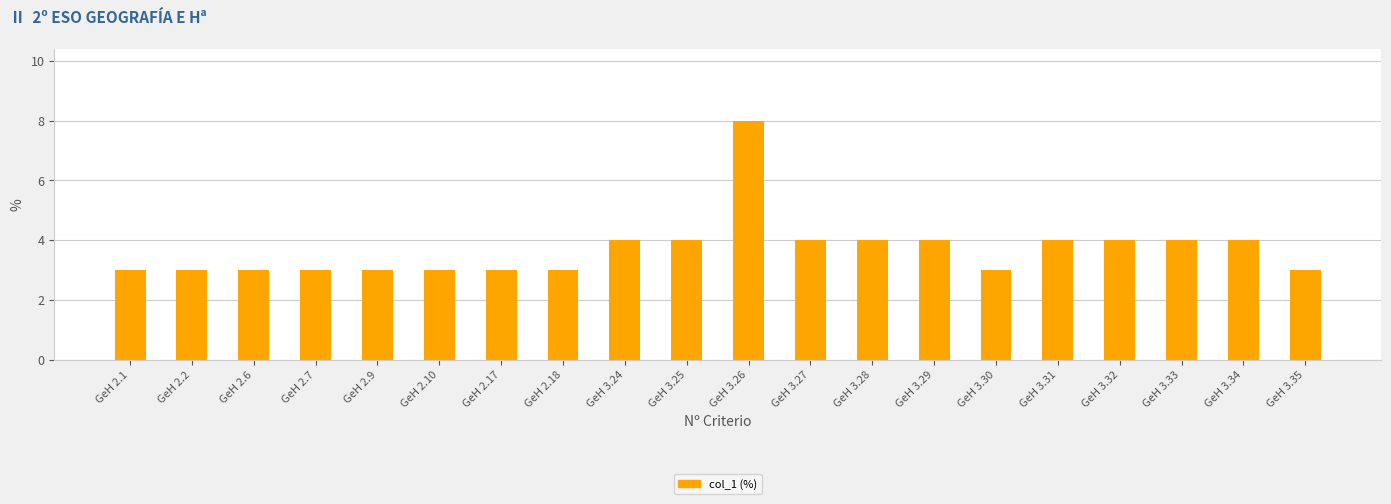

At which category does the chart reach its peak across all series?

GeH 3.26